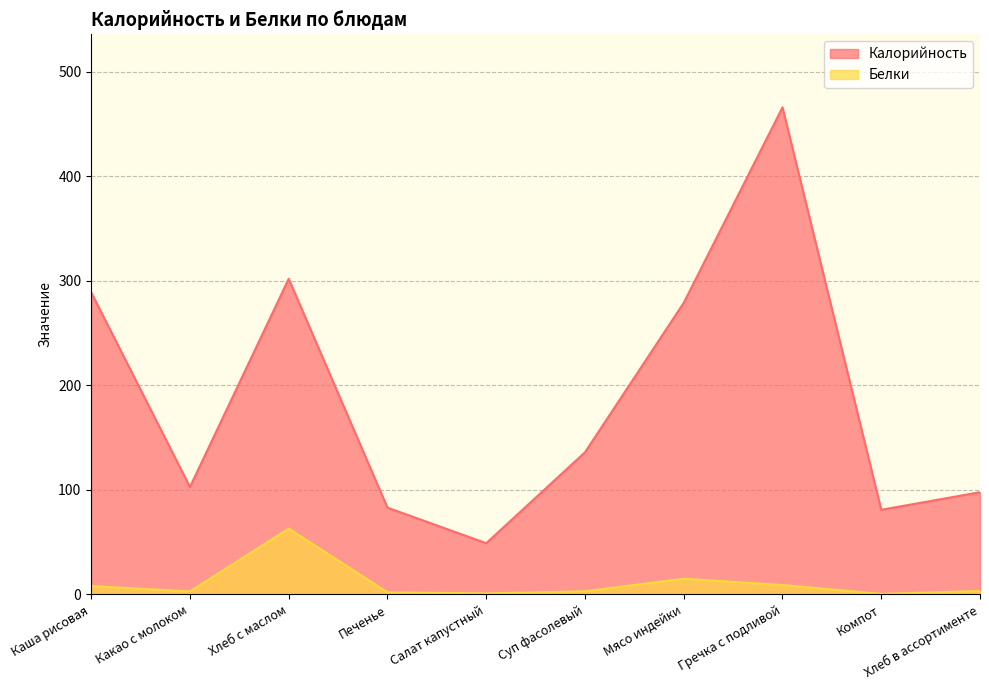

What is the greatest value displayed?

466.0